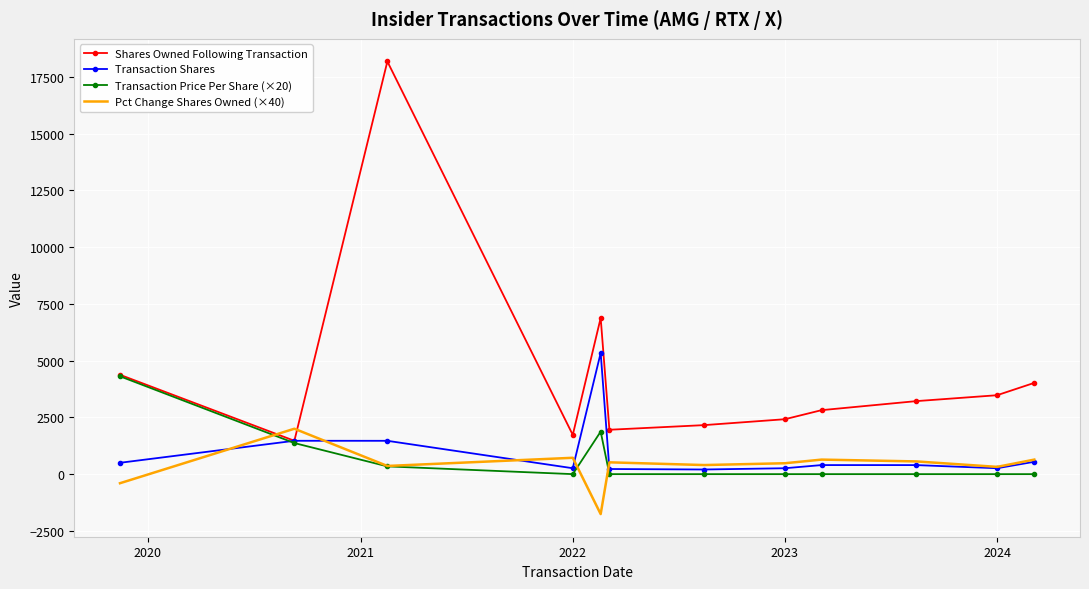

True or false: Shares Owned Following Transaction and Pct Change Shares Owned (×40) intersect in this chart.

True